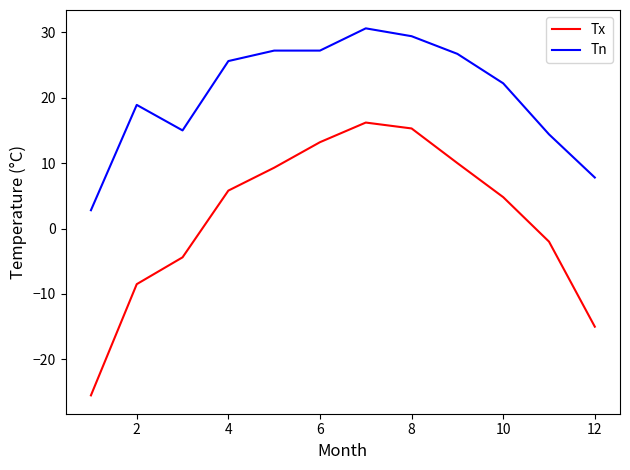

Does the chart display data point markers on the line(s)?

No